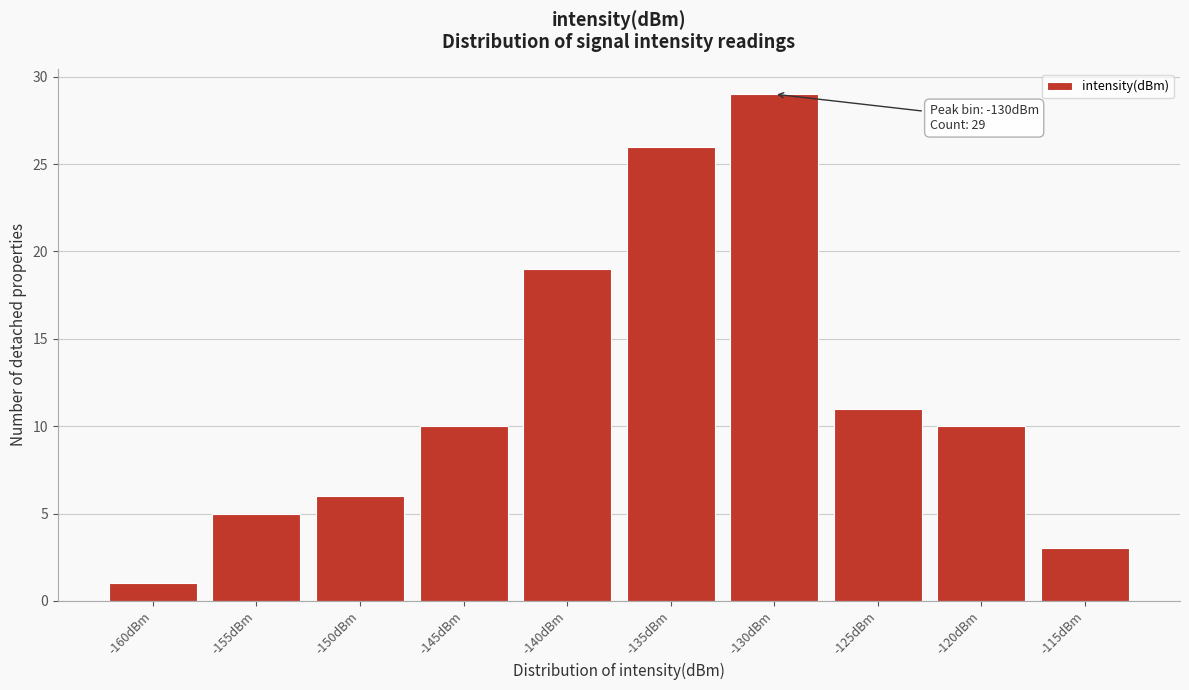

Reading right to left, transcribe all the data shown in this chart.

3	10	11	29	26	19	10	6	5	1